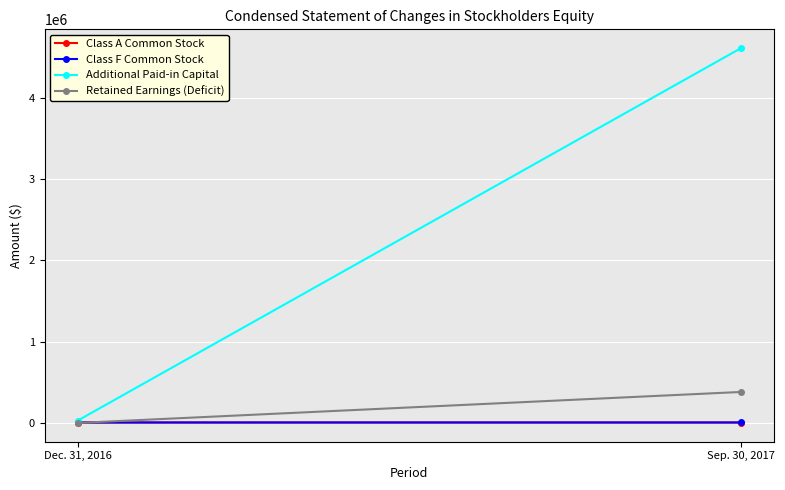

Is this an area chart (filled region under the line)?

No